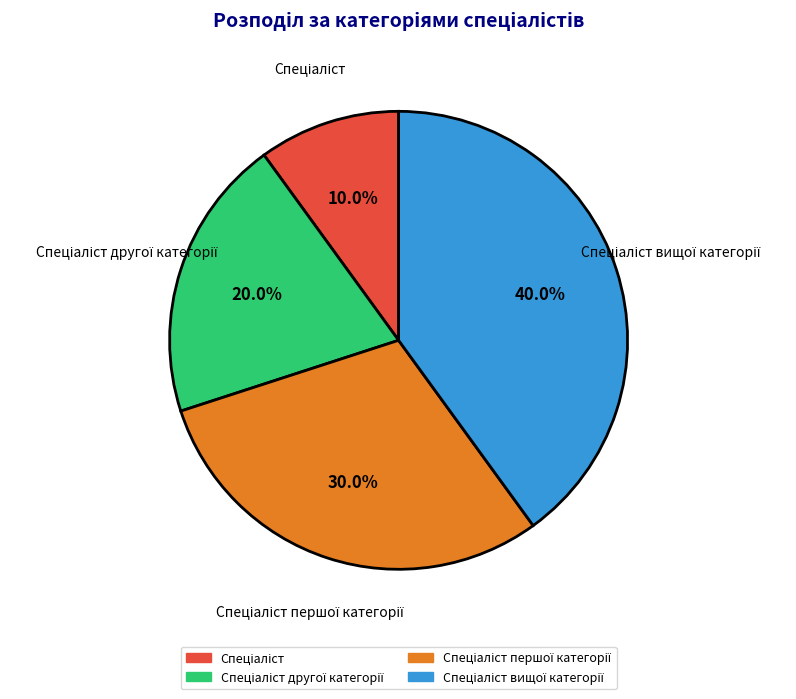

Does any single category account for the majority?

No